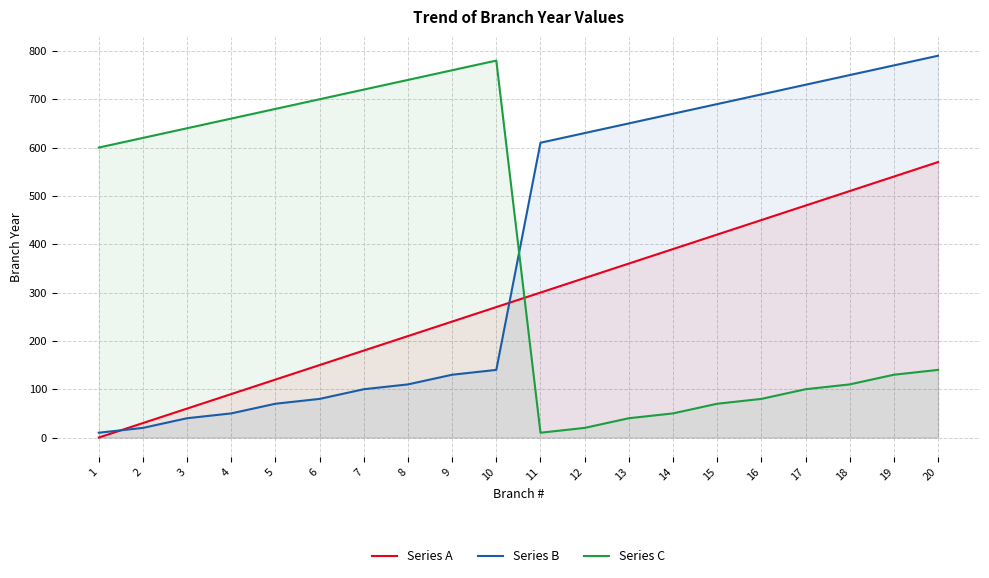

What is the greatest value displayed?

790